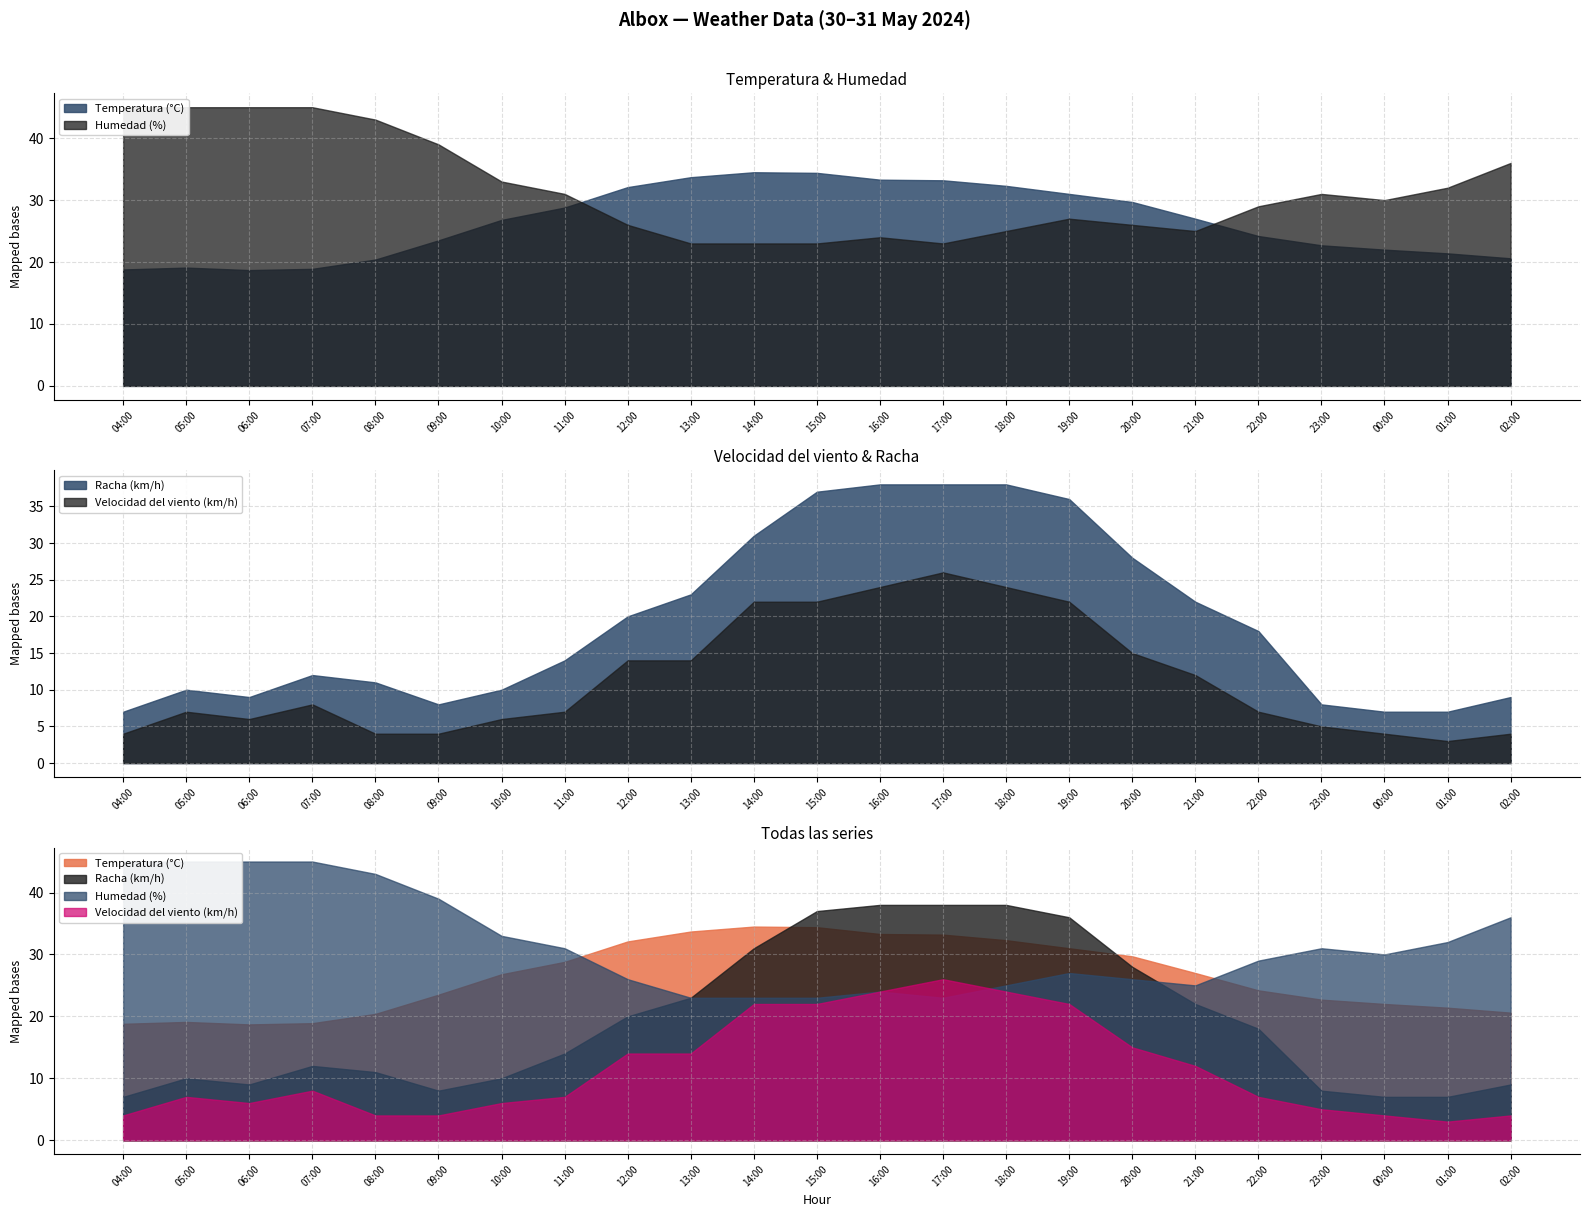

At how many categories does at least one series exceed 43?

4